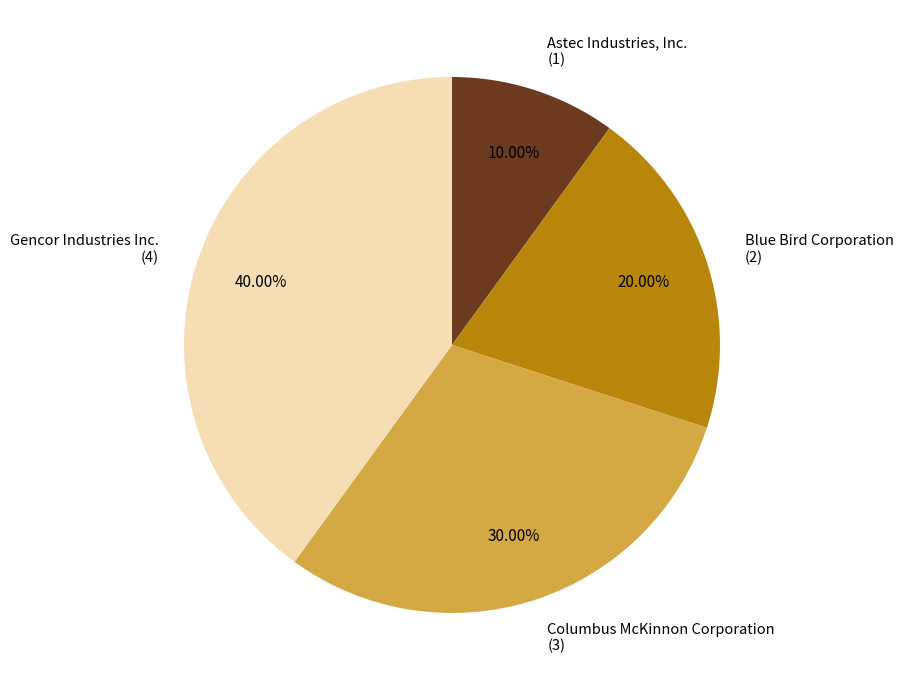

Is there any slice that represents more than half of the pie?

No